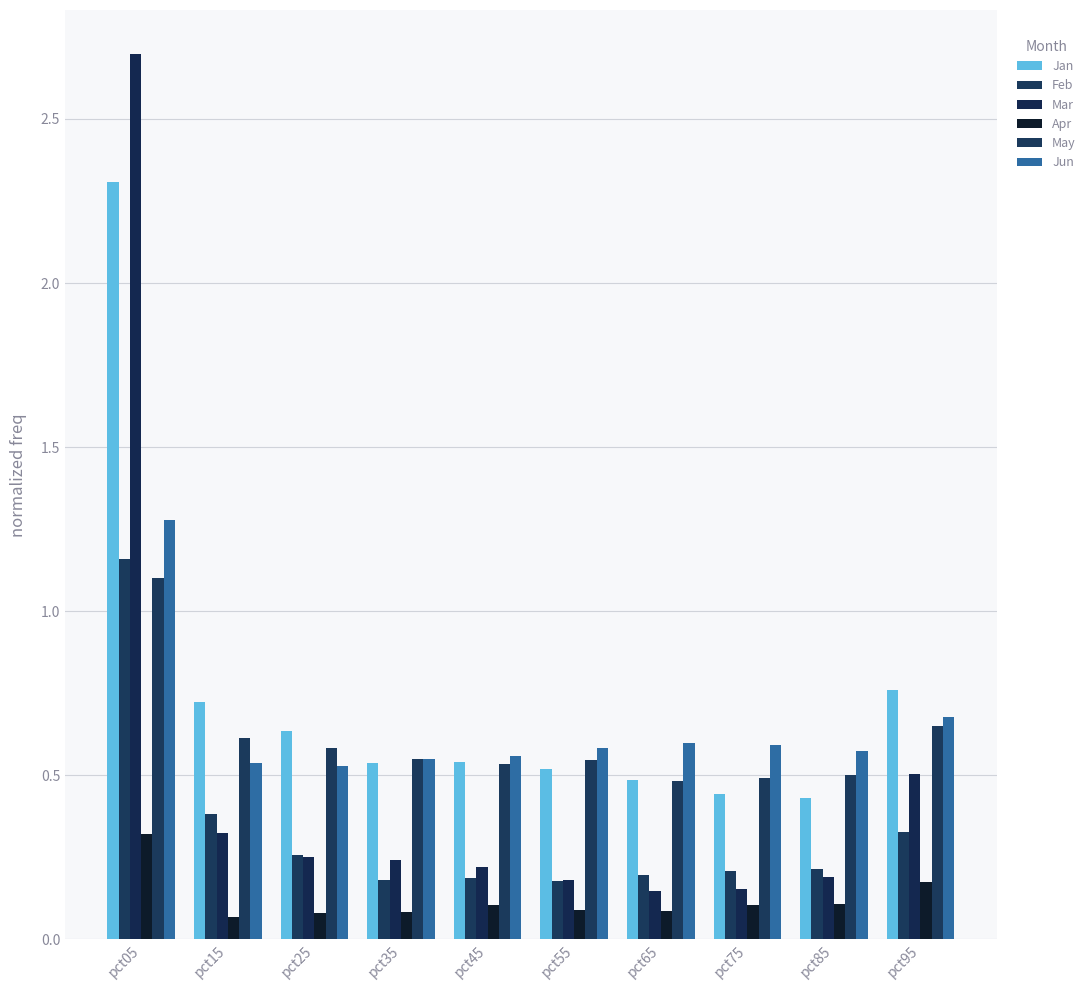

What is the greatest value displayed?

2.7